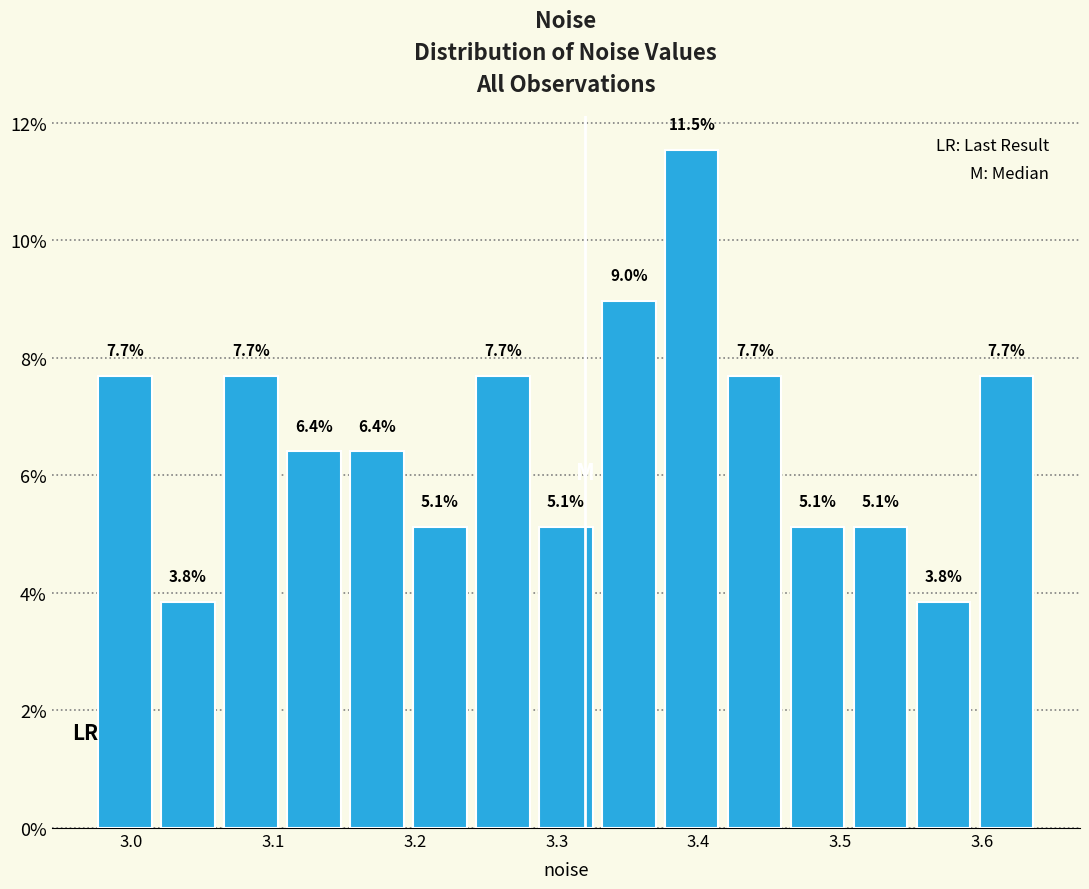

Which range on the x-axis has the tallest bar?

3.37 to 3.42